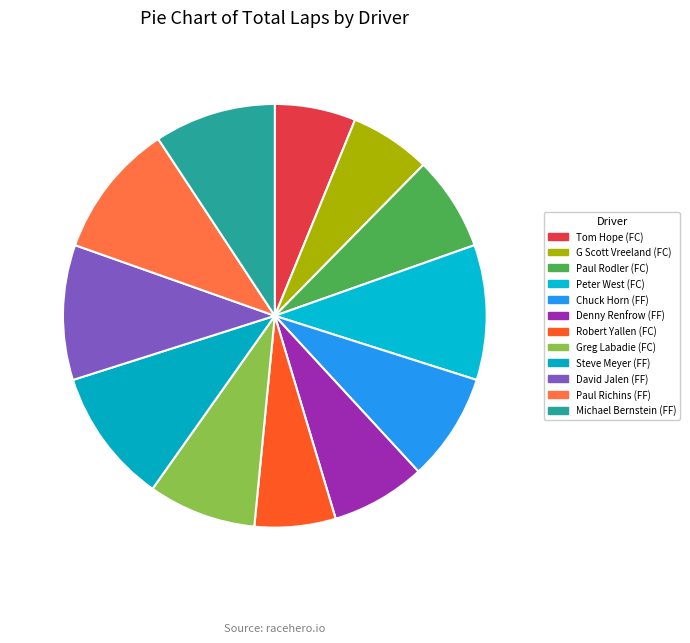

Approximately how many times larger is the value at Robert Yallen (FC) compared to Denny Renfrow (FF)?

0.9